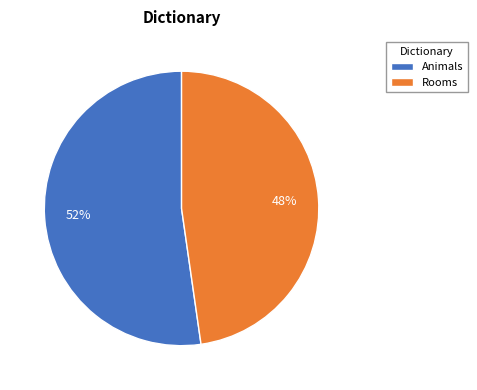

What is the ratio of the value at Rooms to the value at Animals?

0.9